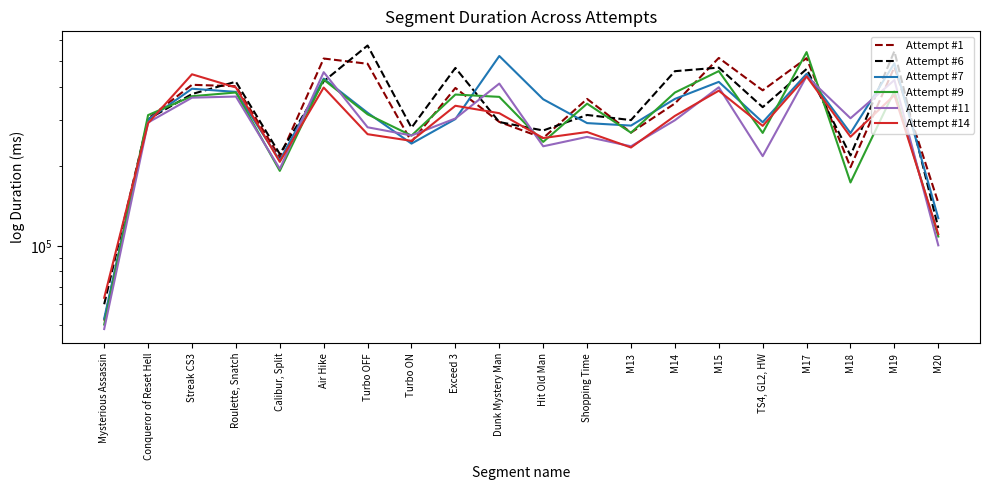

What is the difference between the Attempt #9 values at Conqueror of Reset Hell and M17?

228685